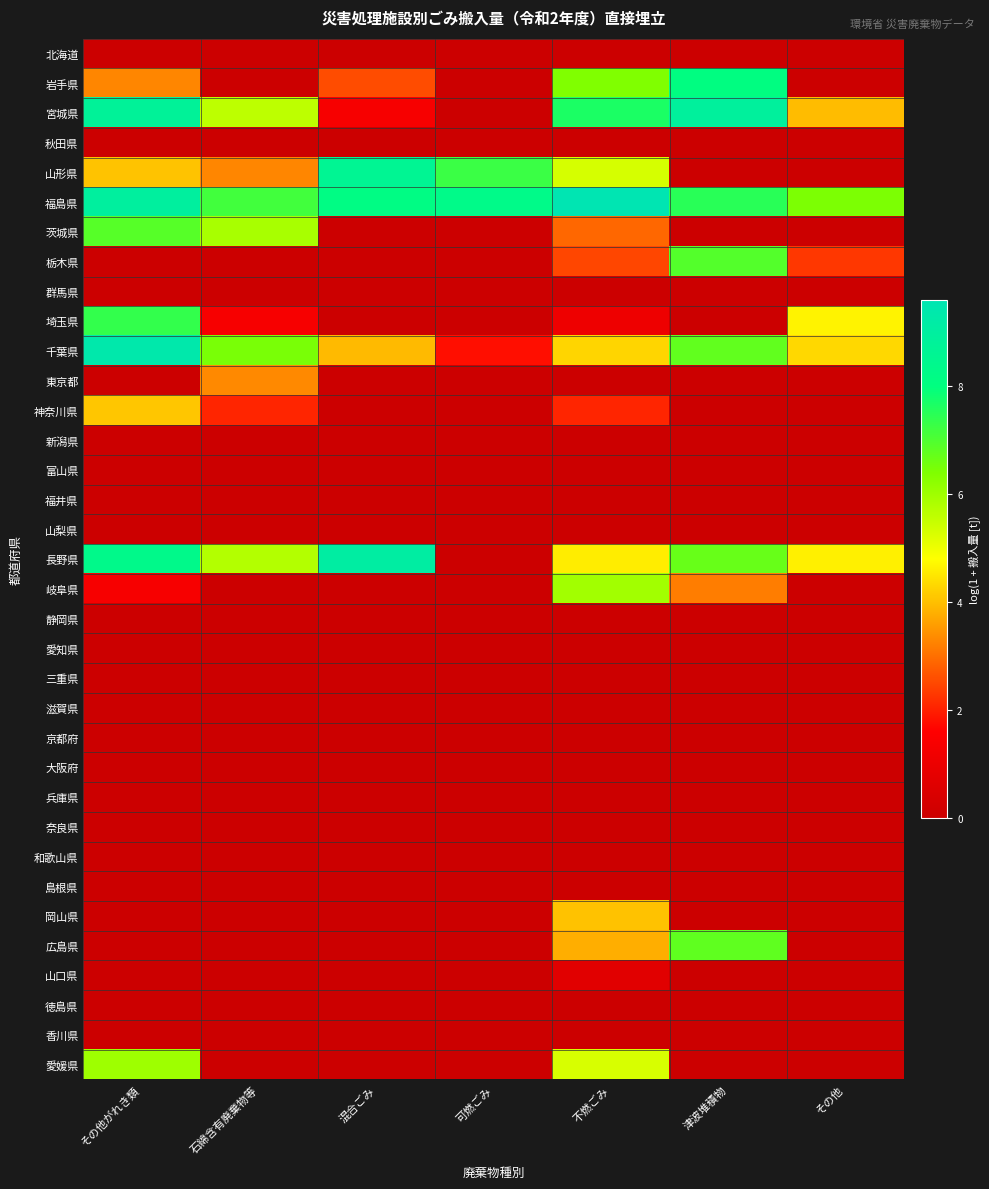

At which category is the sum across all series the highest?

その他がれき類